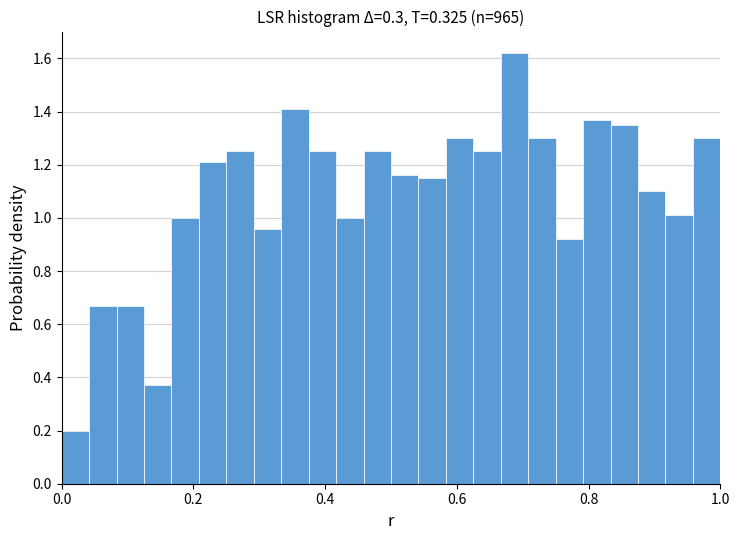

Around what value on the x-axis is the tallest bar? Give the approximate position of its centre, as read against the axis.

0.68